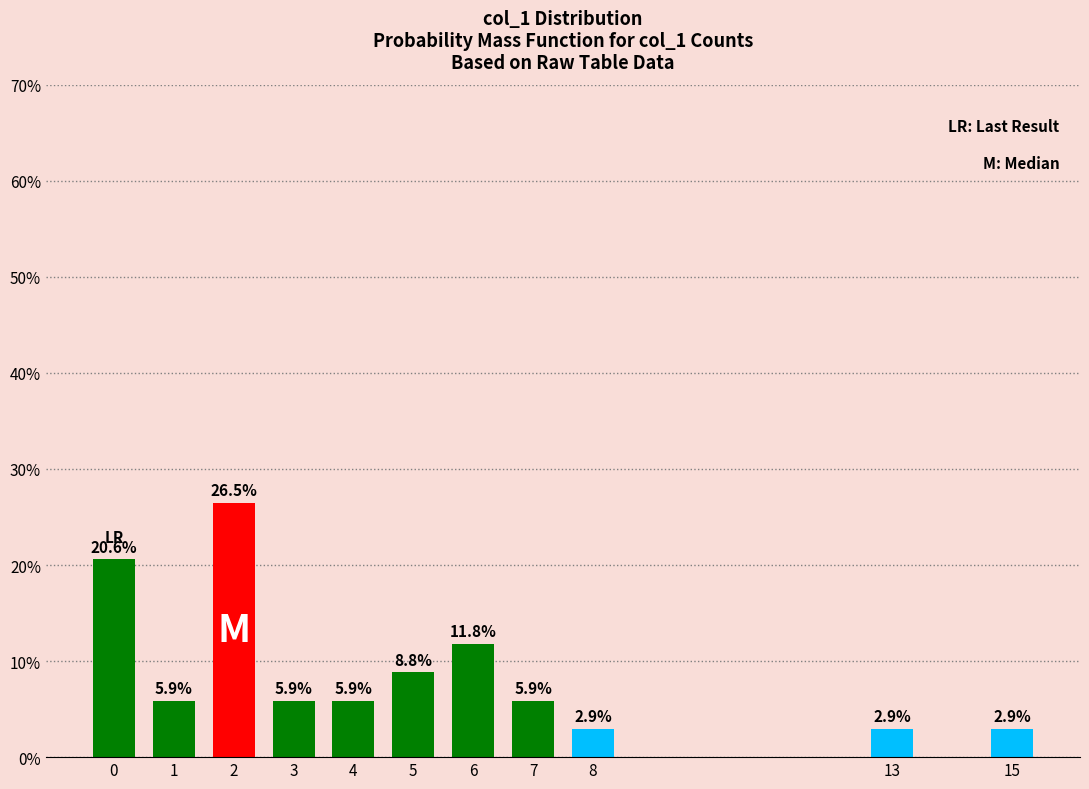

Reading left to right, what are all the values shown in this chart?

20.6	5.9	26.5	5.9	5.9	8.8	11.8	5.9	2.9	2.9	2.9